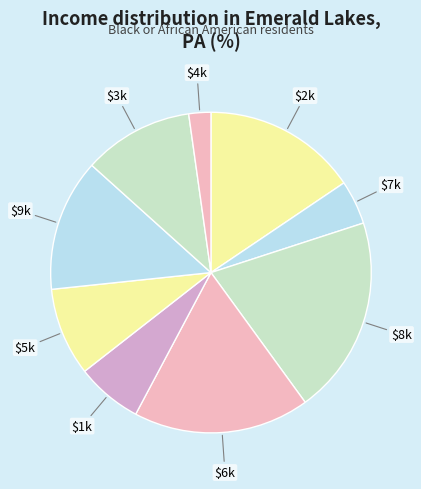

How many slices are in this pie chart?

9